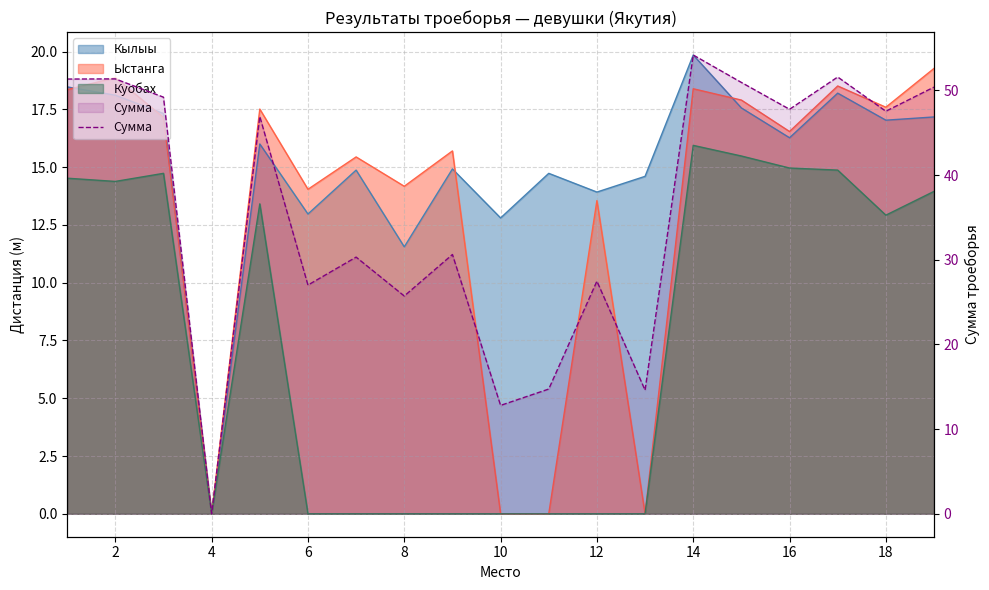

Does the chart have visible grid lines?

Yes